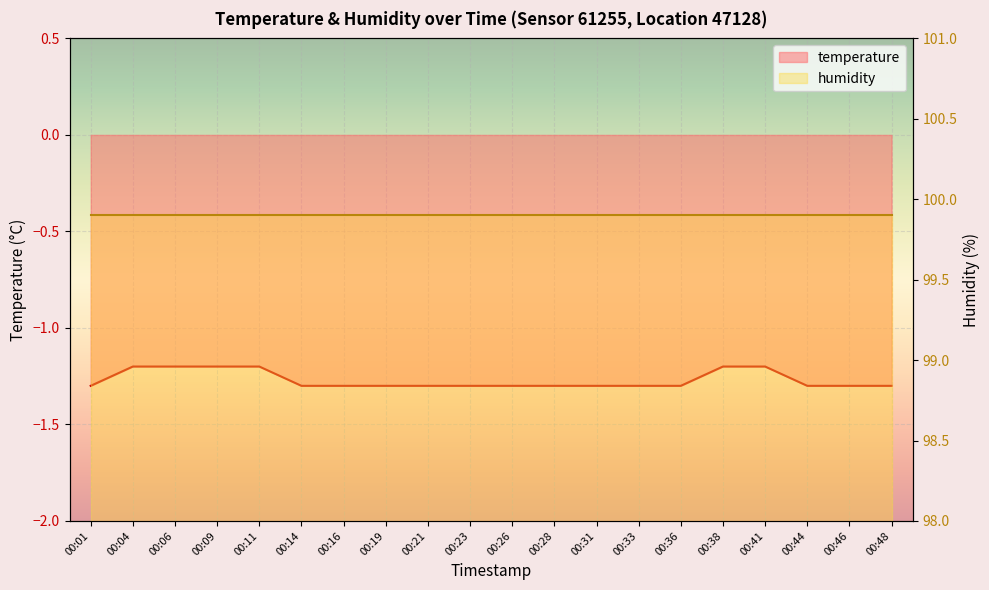

What is the sum of all values?

-25.4